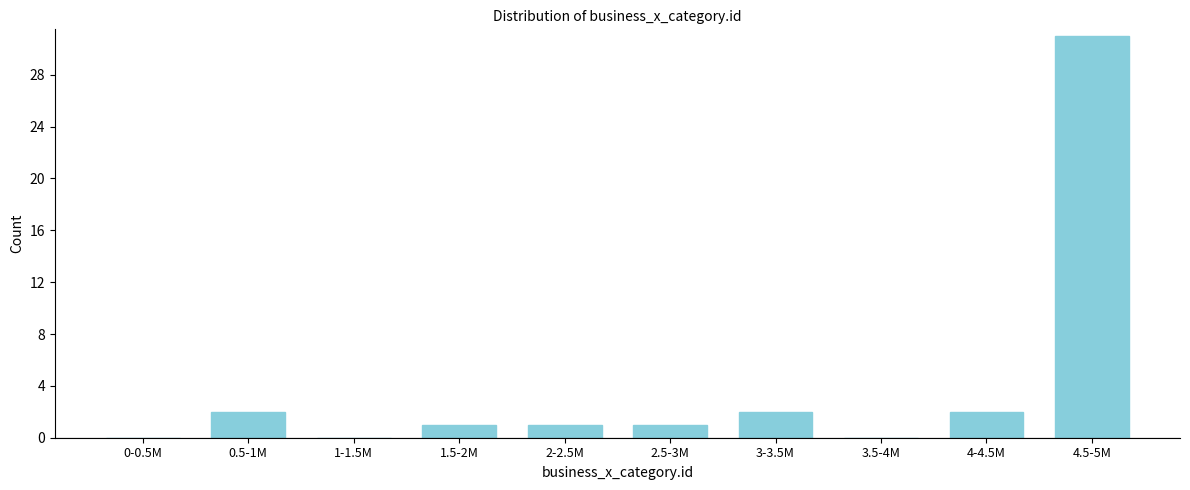

Reading left to right, list all the values displayed in this chart.

0-0.5M=0	0.5-1M=2	1-1.5M=0	1.5-2M=1	2-2.5M=1	2.5-3M=1	3-3.5M=2	3.5-4M=0	4-4.5M=2	4.5-5M=31